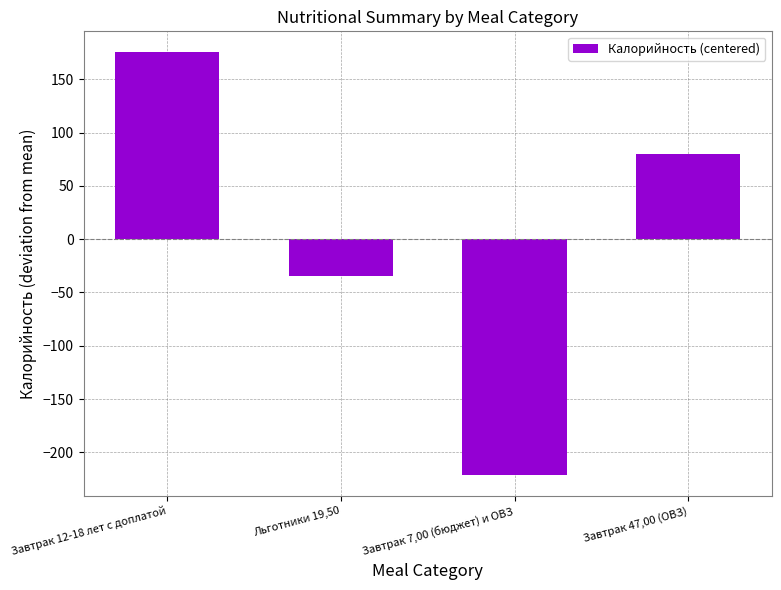

What position from the left is Льготники 19,50?

2